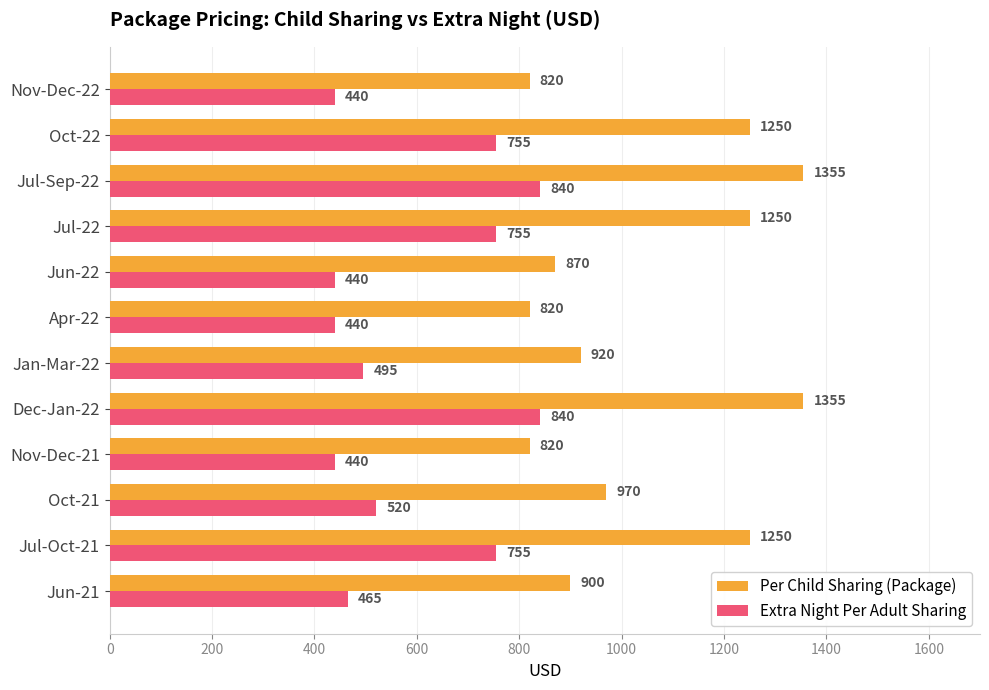

The Per Child Sharing (Package) series shows 1802 at Dec-Jan-22. True or false?

False